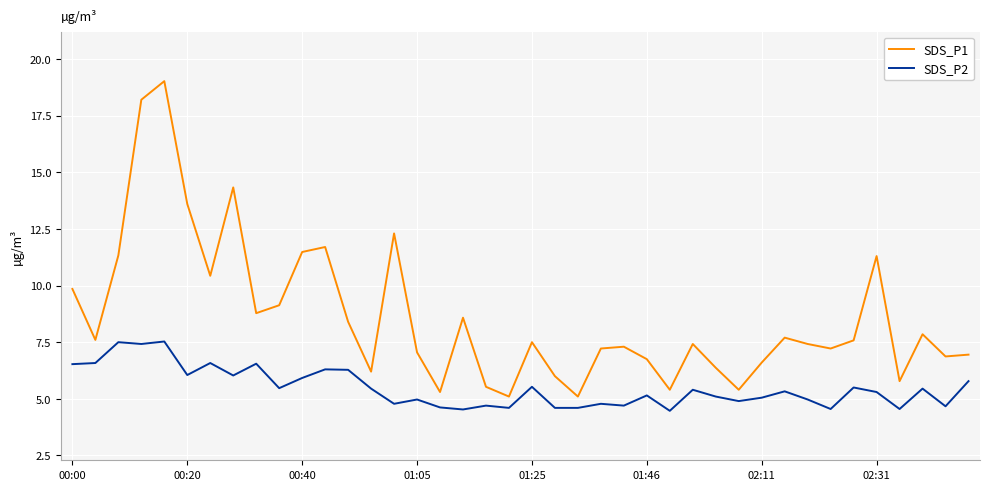

In SDS_P1, how many points are higher than both neighbors (excluding endpoints)?

11